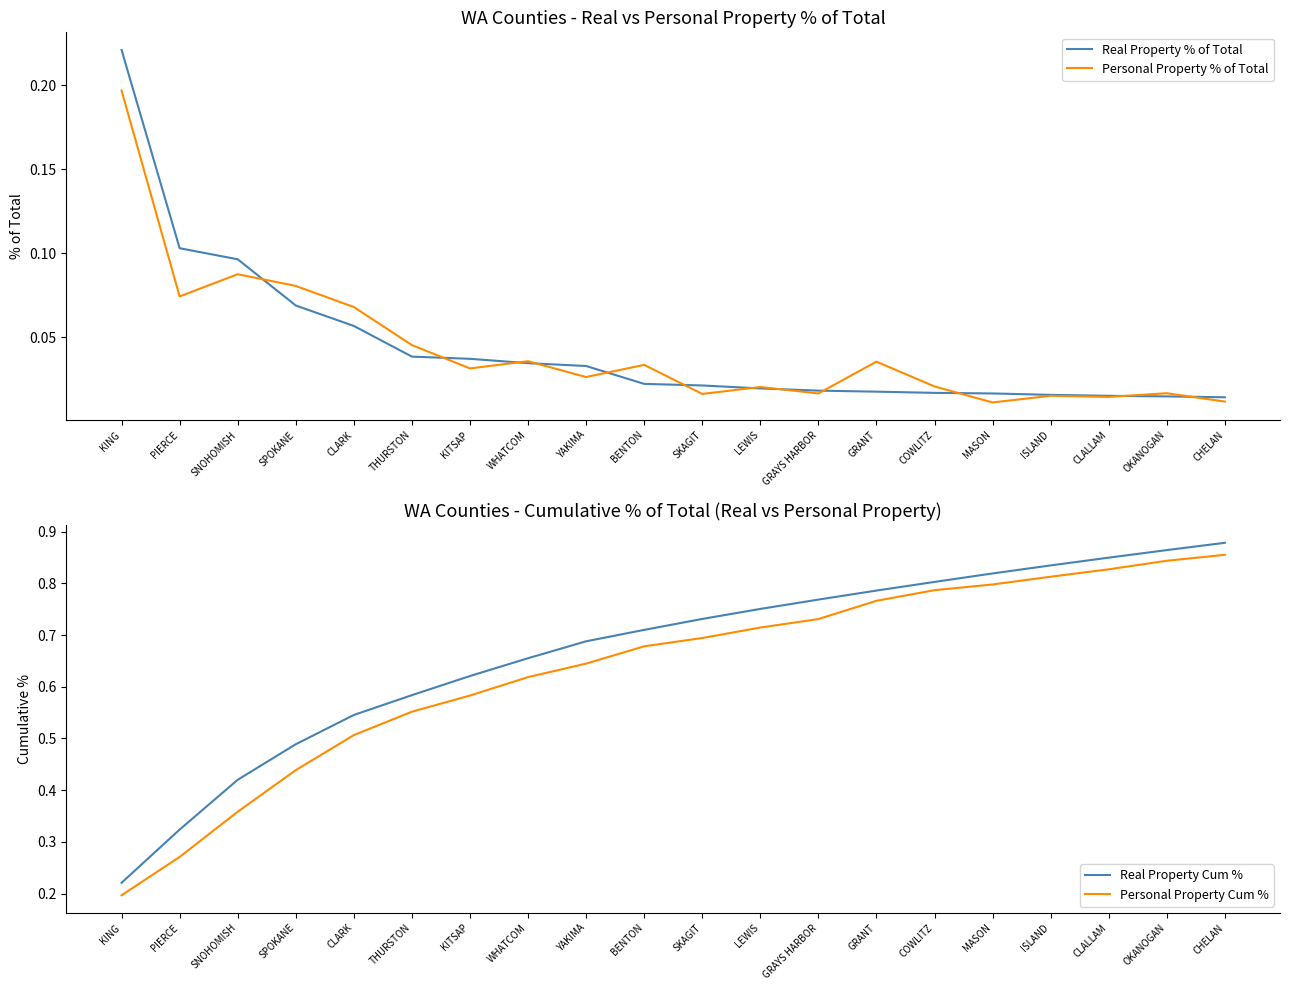

True or false: Real Property % of Total and Real Property Cum % intersect in this chart.

False